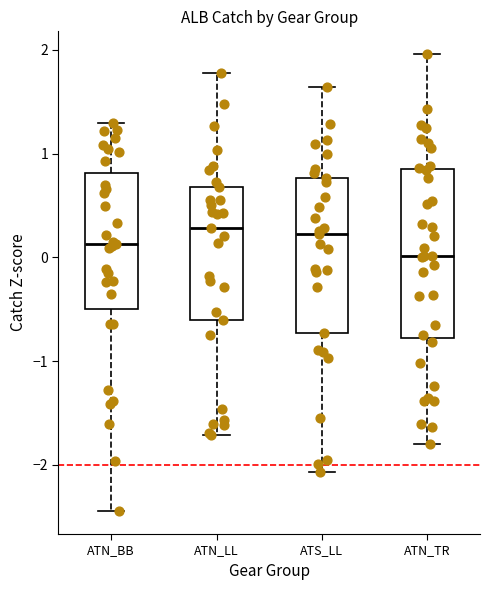

Which box has the lowest median line?

ATN_TR